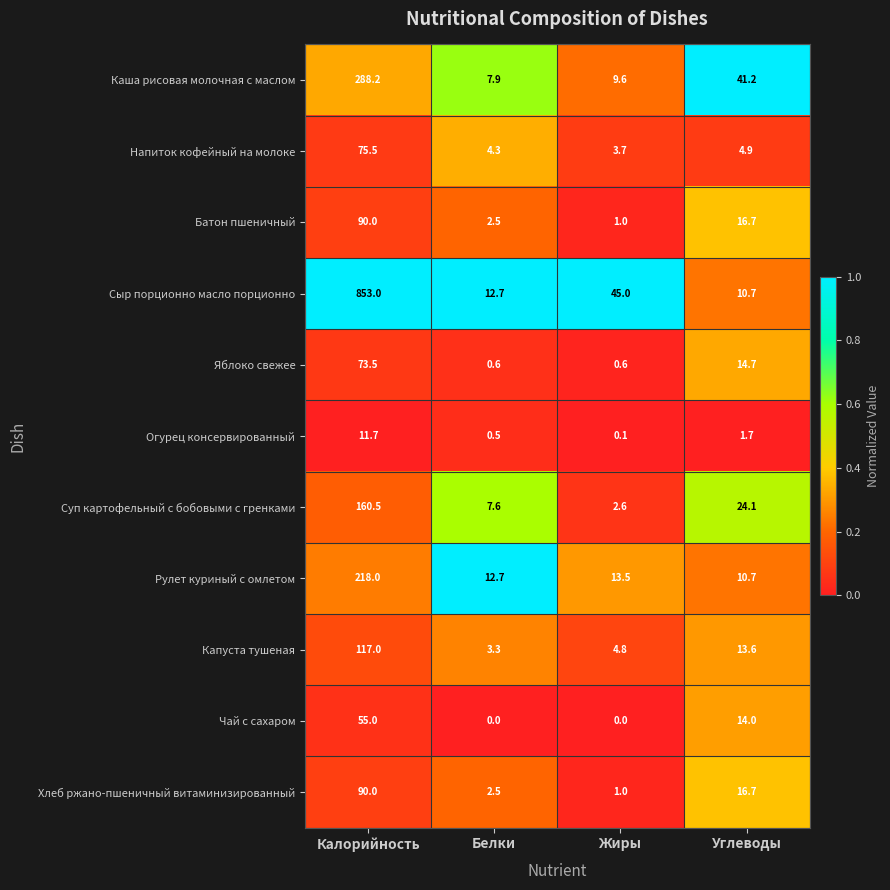

Which series has the largest total across all categories?

Сыр порционно масло порционно